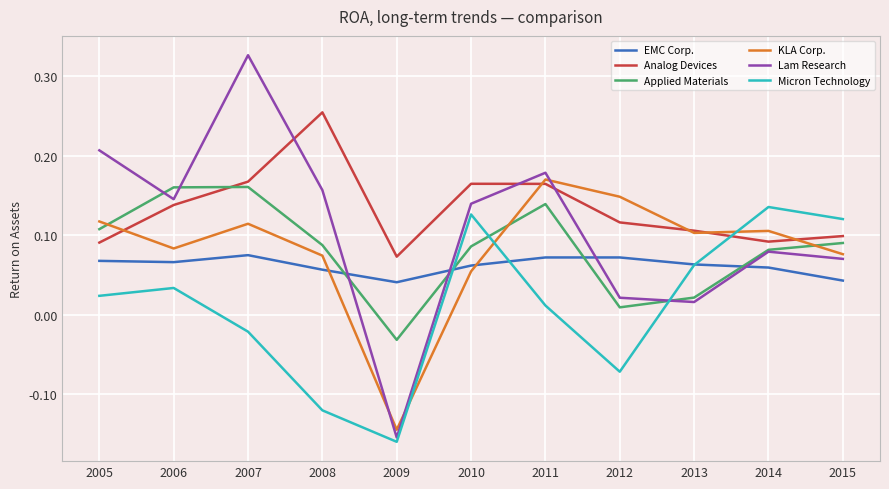

At which label does Applied Materials first exceed 0?

2005